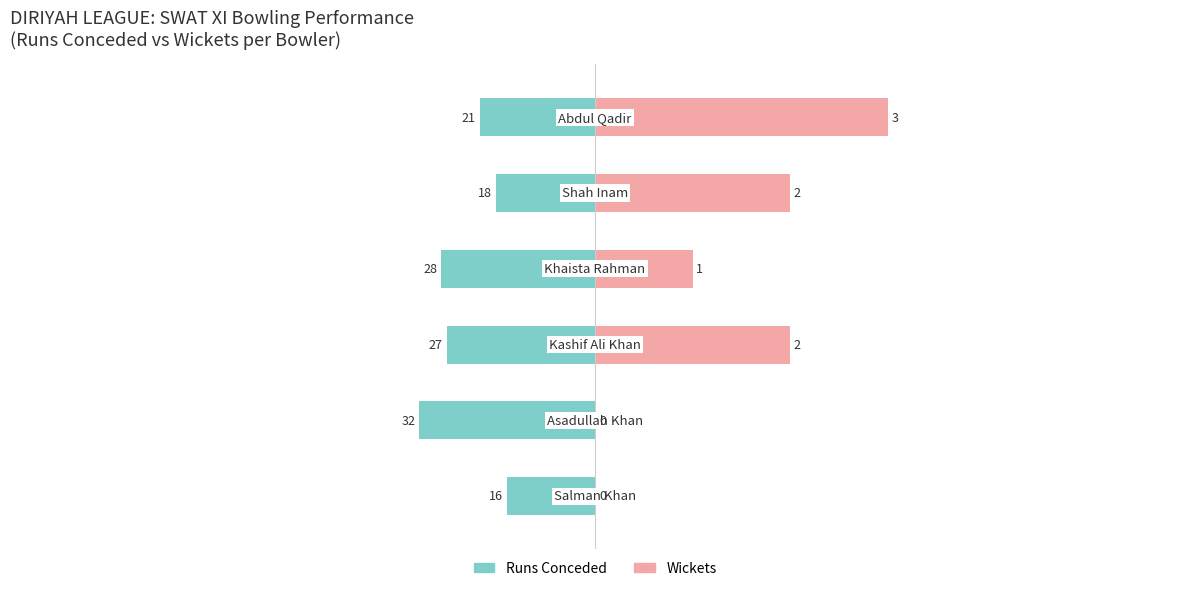

The value of Runs Conceded at 4 is -4.4. True or false?

False